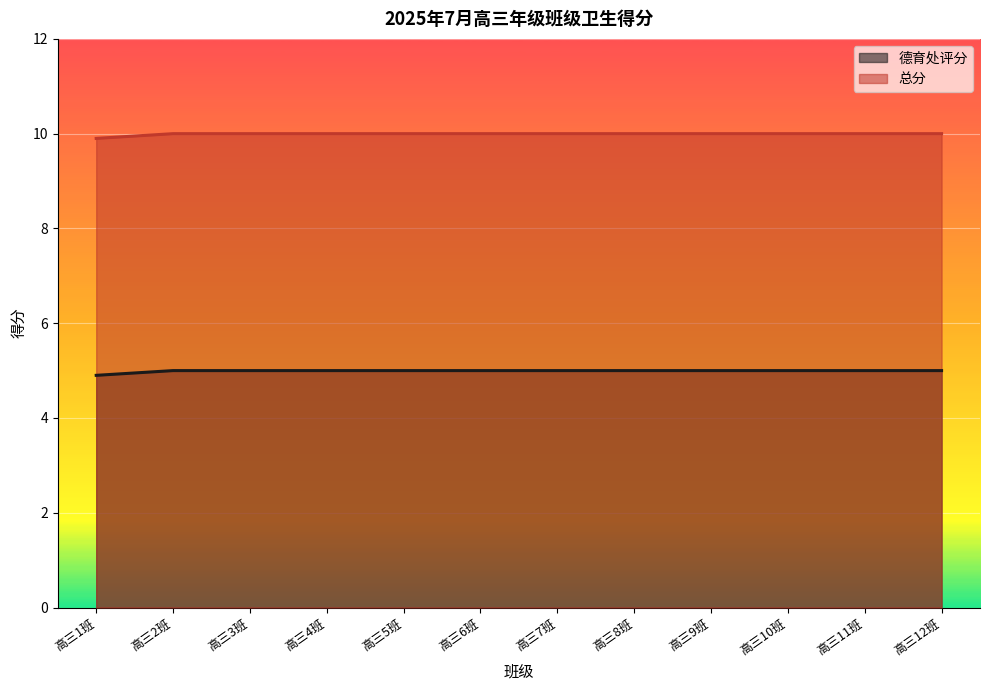

What is the difference between the 德育处评分 values at 高三1班 and 高三5班?

0.1